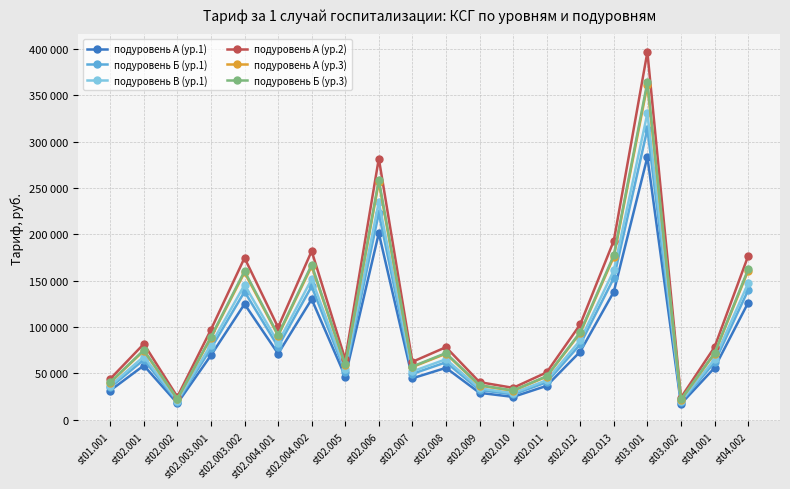

True or false: подуровень Б (ур.1) has a value of 31942.5 at st02.009.

True